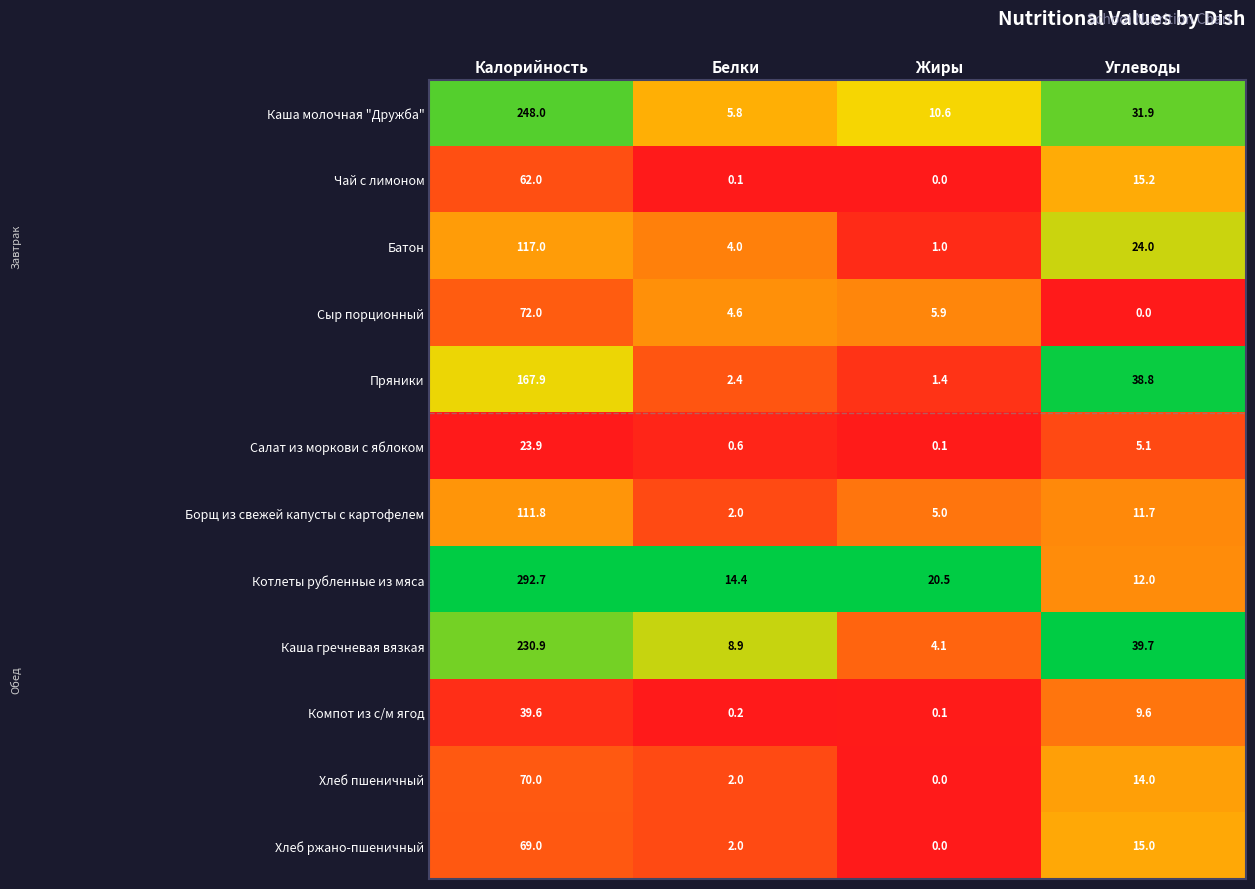

What is the difference between the highest and lowest values at Жиры?

20.5